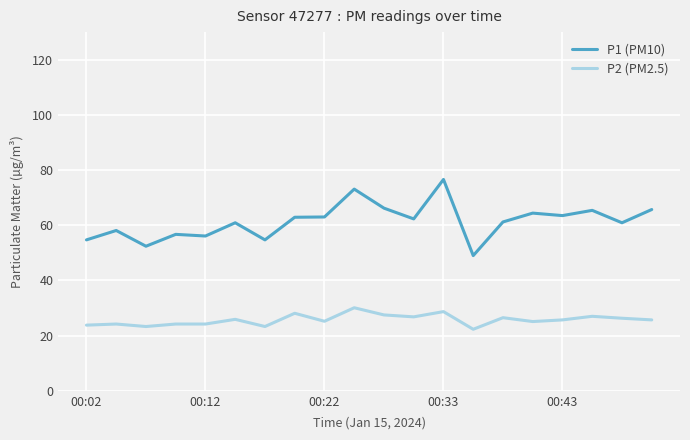

True or false: P1 (PM10) and P2 (PM2.5) cross at least once.

False